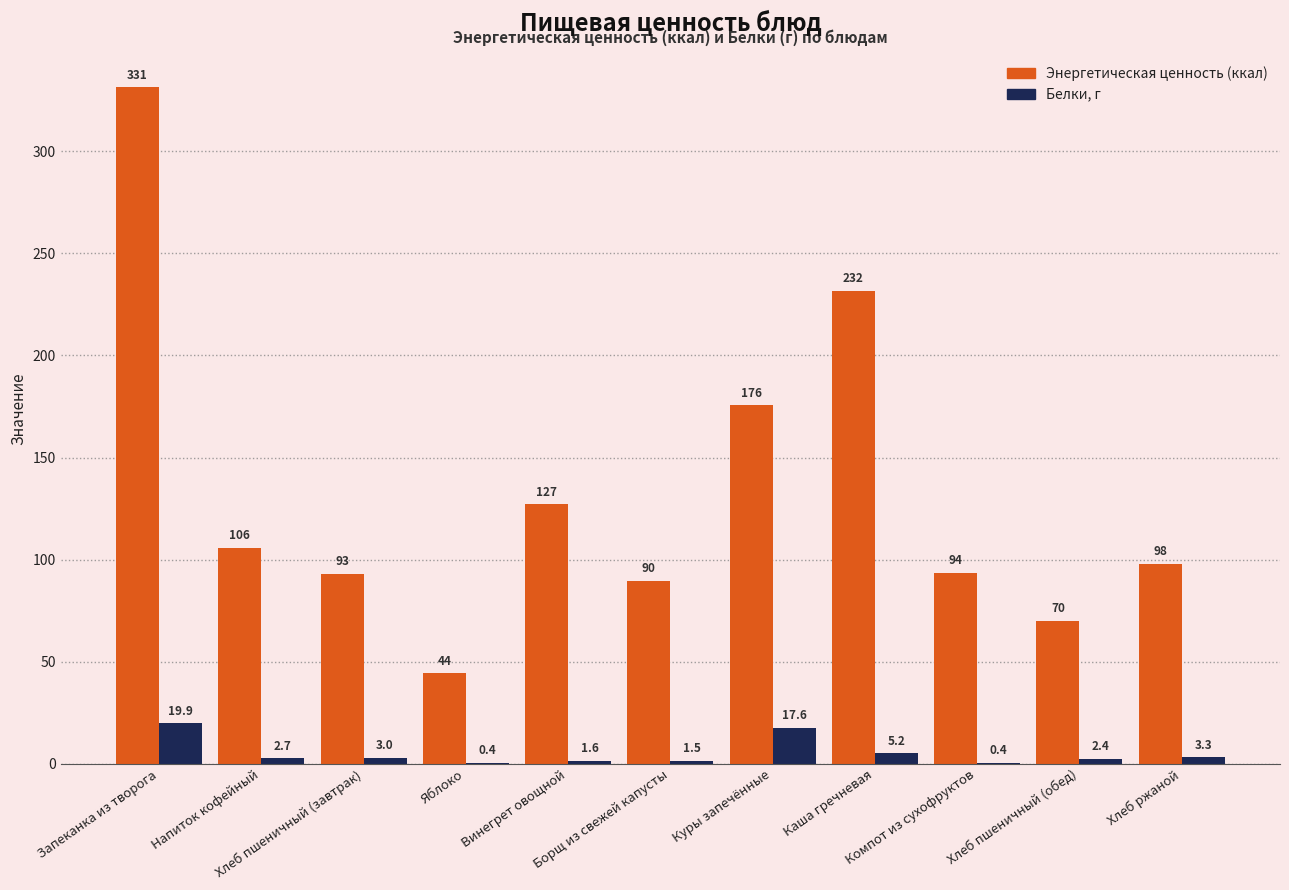

Where is Белки, г nearest to the value 10?

Каша гречневая